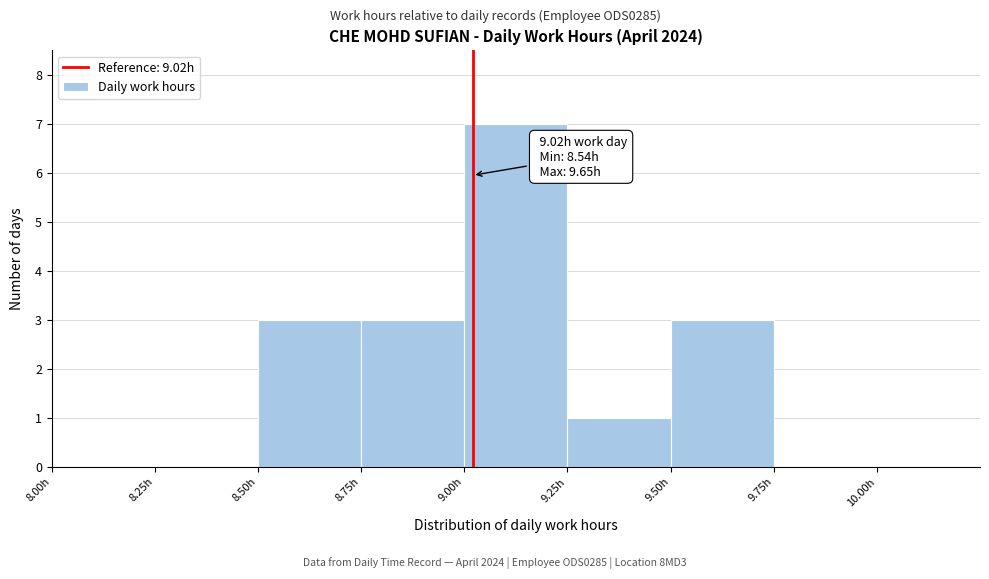

Which range on the x-axis has the tallest bar?

9.00 to 9.25